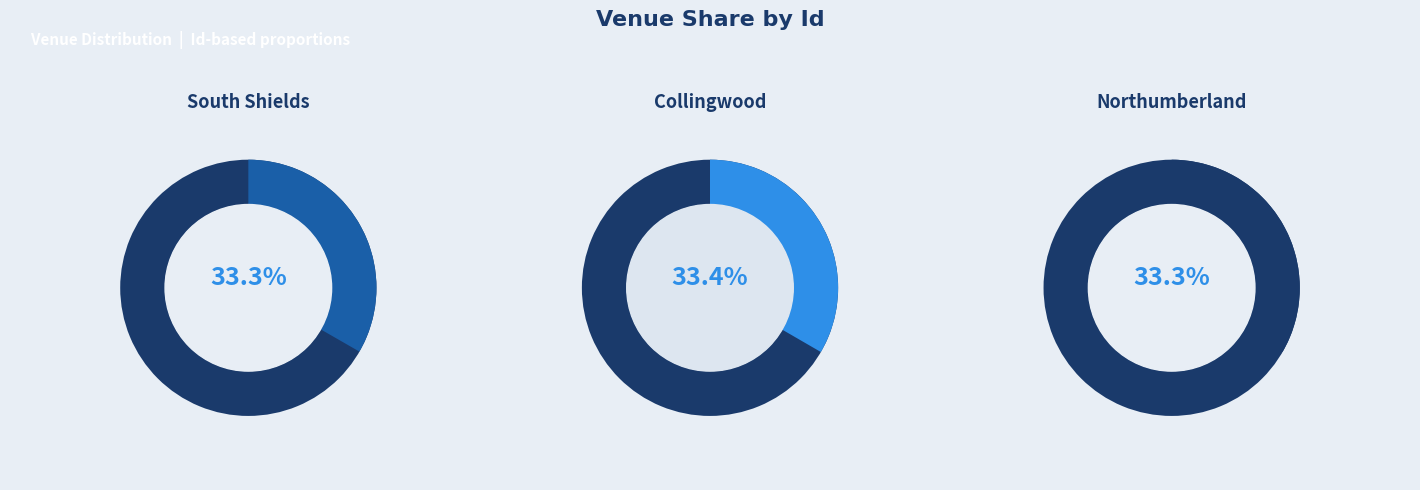

Rank the categories by value from highest to lowest.

Collingwood, Northumberland, South Shields